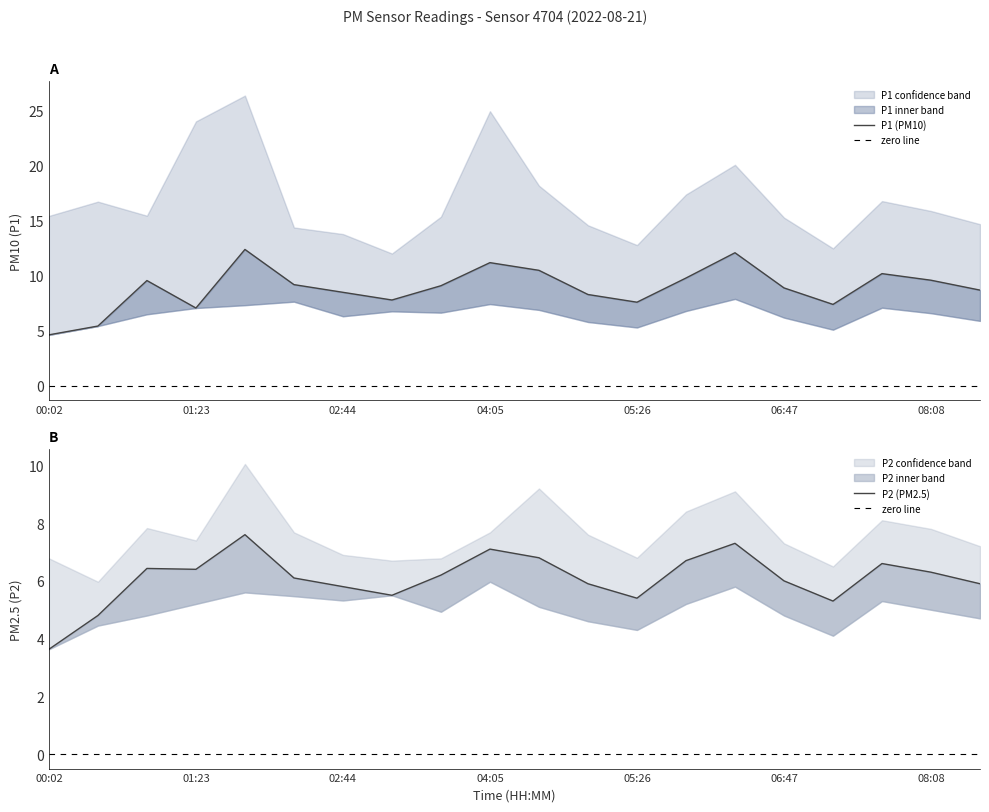

List the labels in order of P1 value, largest first.

01:50, 06:20, 04:05, 04:32, 07:41, 05:53, 08:08, 00:56, 02:17, 03:38, 06:47, 08:35, 02:44, 04:59, 03:11, 05:26, 07:14, 01:23, 00:29, 00:02